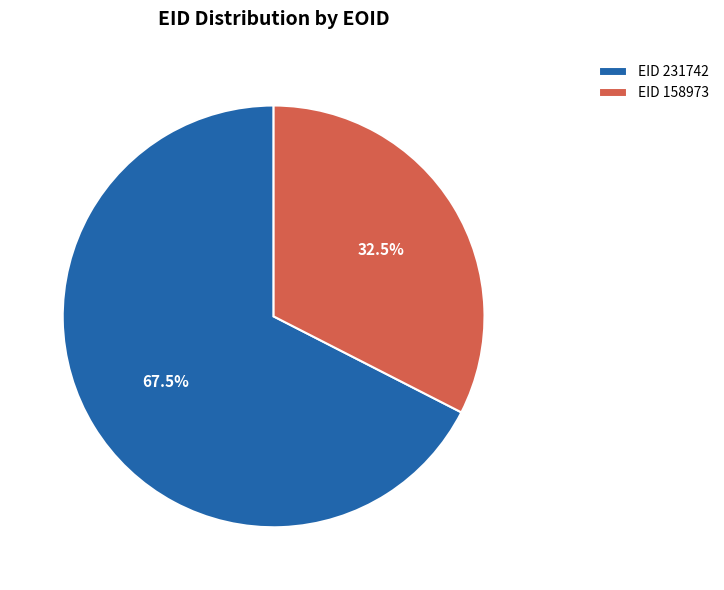

How many slices are in this pie chart?

2